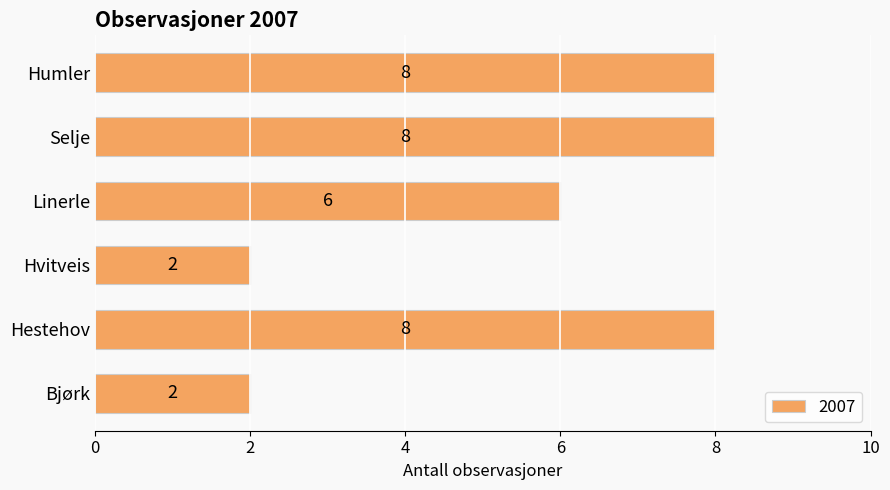

What is the maximum value shown in the chart?

8